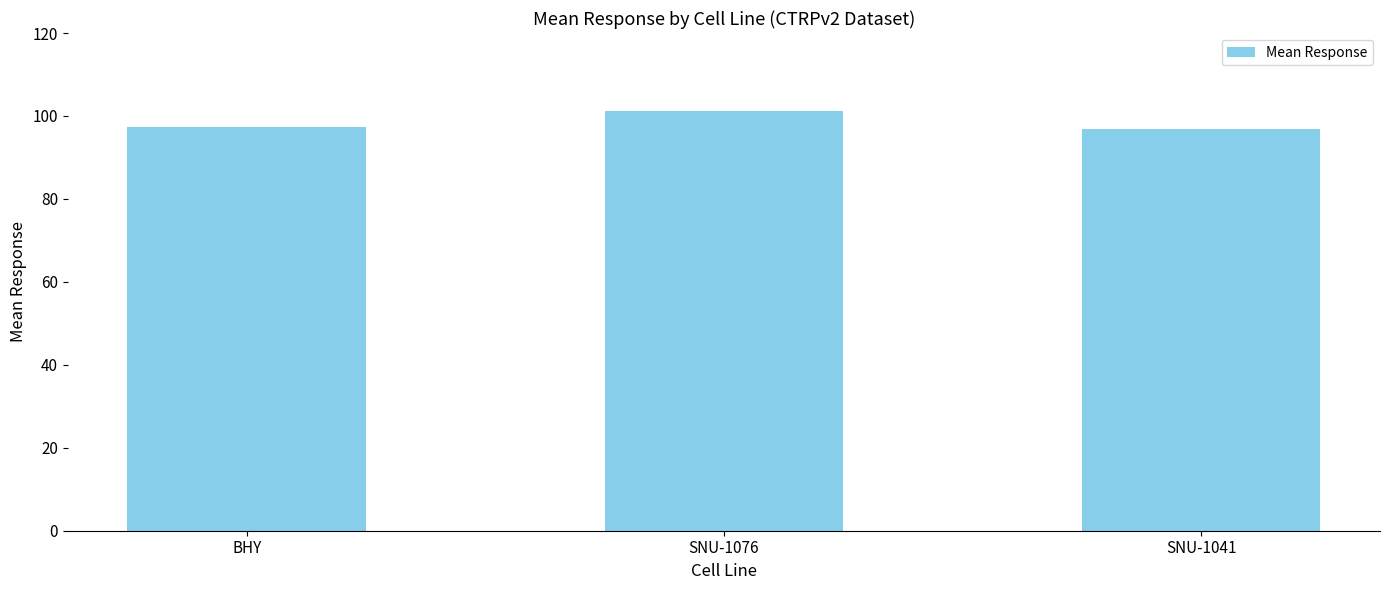

At which label is the value closest to 99?

BHY